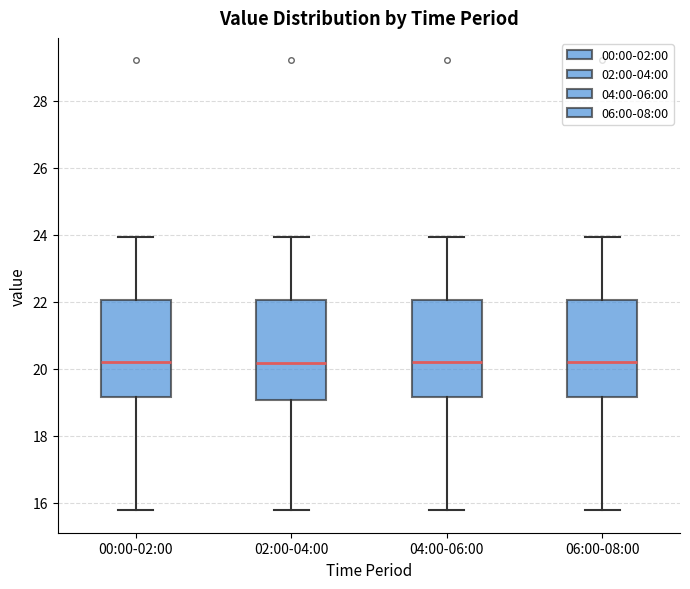

Reading left to right, transcribe this box plot: for each box, give where its median line is, the range the box spans, and where its two whiskers end, as read against the y-axis. The values are not printed on the chart, so give them approximately, as read against the axis.

00:00-02:00: median 20.2, box 19.2 to 22.0, whiskers 15.8 to 24.0
02:00-04:00: median 20.2, box 19.0 to 22.0, whiskers 15.8 to 24.0
04:00-06:00: median 20.2, box 19.2 to 22.0, whiskers 15.8 to 24.0
06:00-08:00: median 20.2, box 19.2 to 22.0, whiskers 15.8 to 24.0